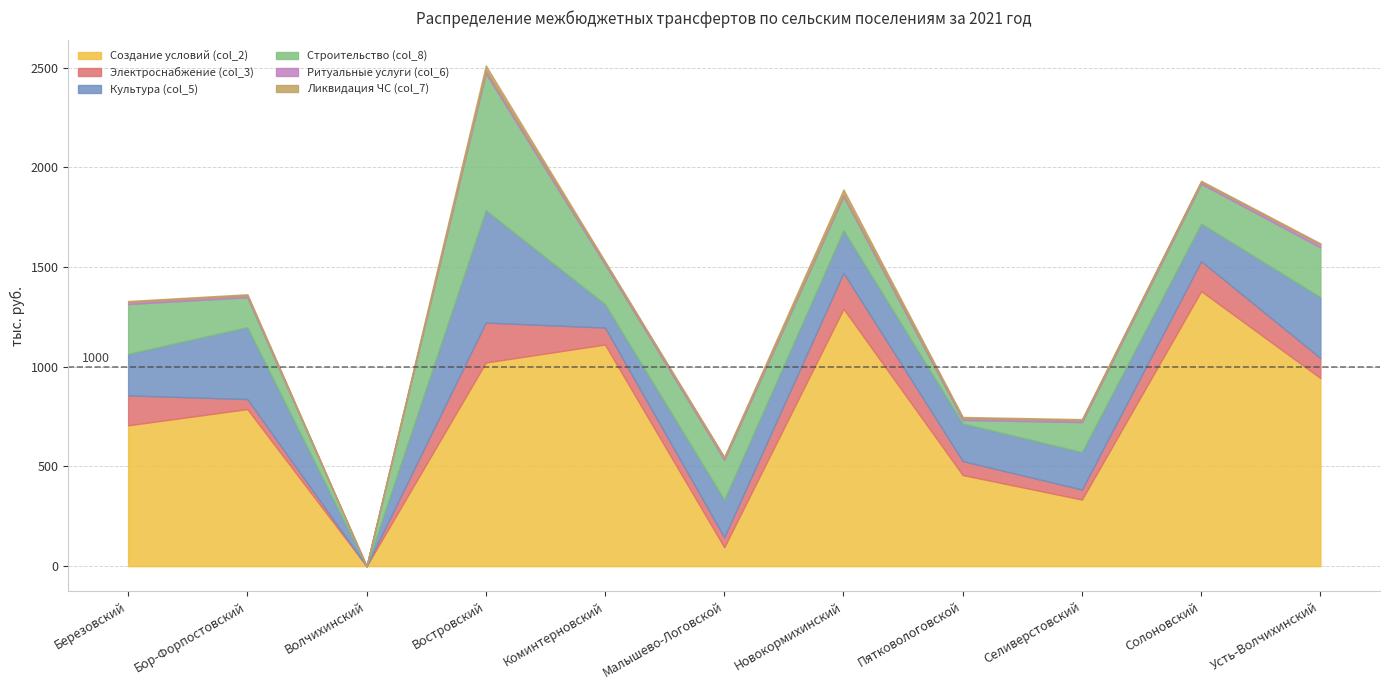

What is the spread (max minus min) of values at Пятковологовской?

452.0